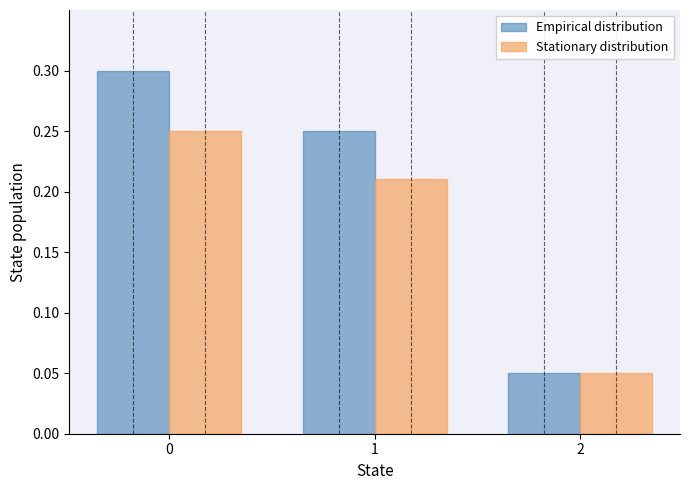

Rank the series by their maximum value, from highest to lowest.

Empirical distribution, Stationary distribution